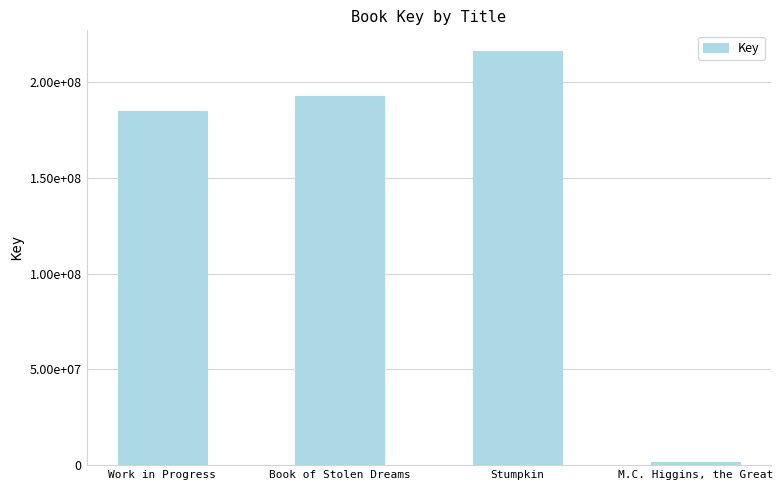

True or false: the data shows 699600 at M.C. Higgins, the Great.

False